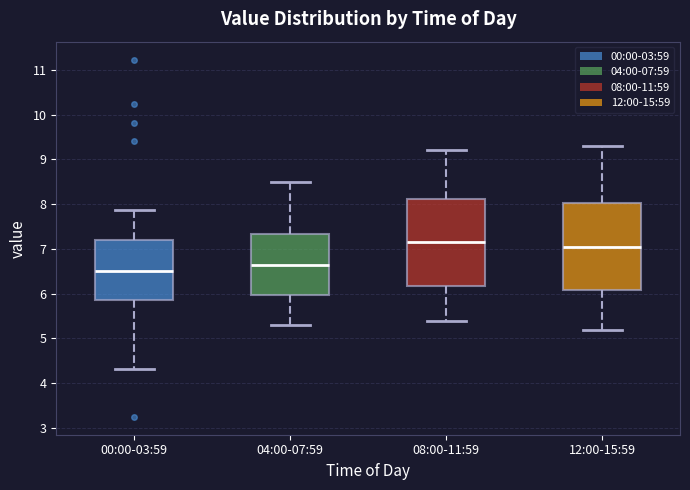

Where is the upper edge of the box for 12:00-15:59 on the y-axis? The values are not printed on the chart, so give them approximately, as read against the axis.

8.0